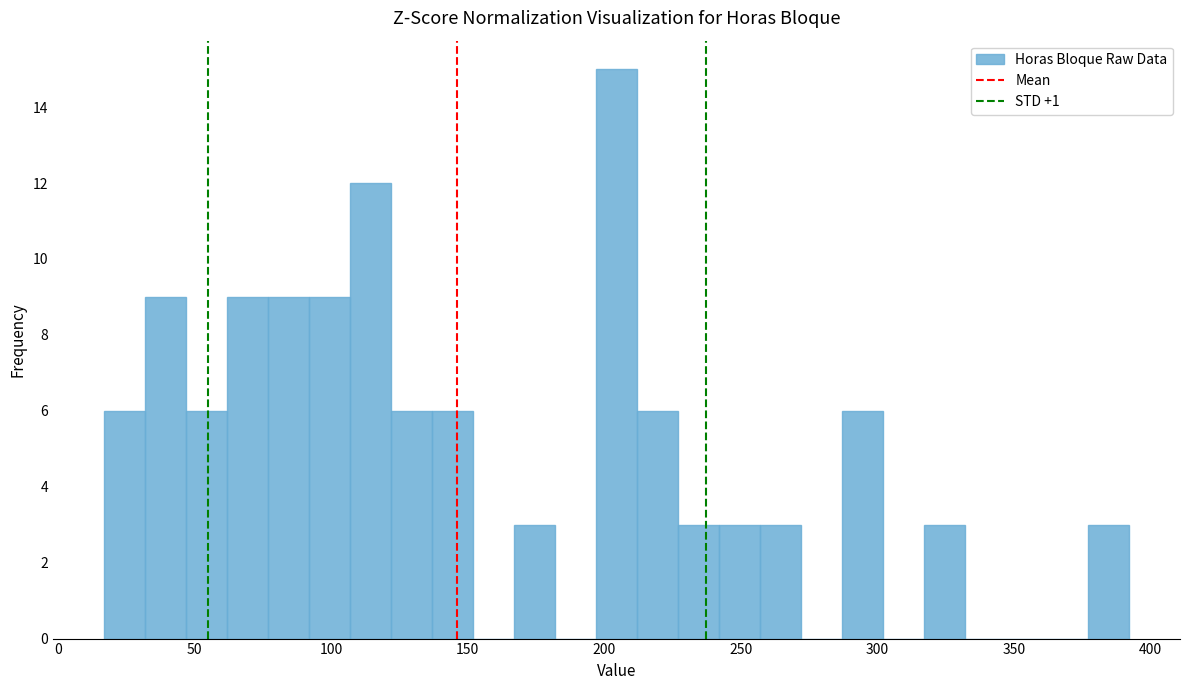

Around what value on the x-axis is the tallest bar? Give the approximate position of its centre, as read against the axis.

205